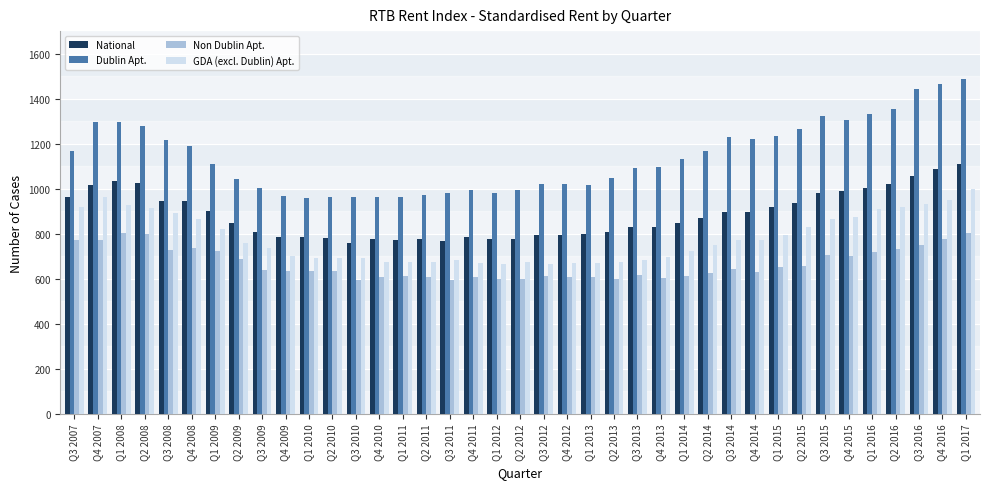

What is the minimum value shown in the chart?

594.2